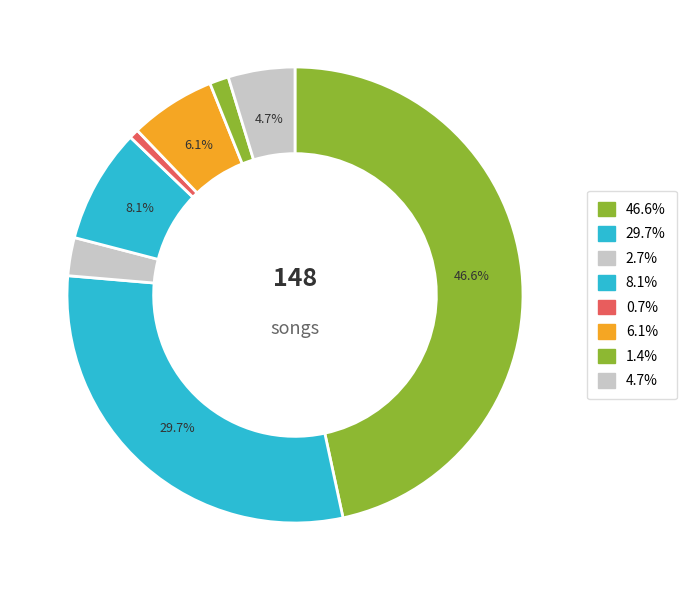

Which category has the smallest portion of the pie?

5